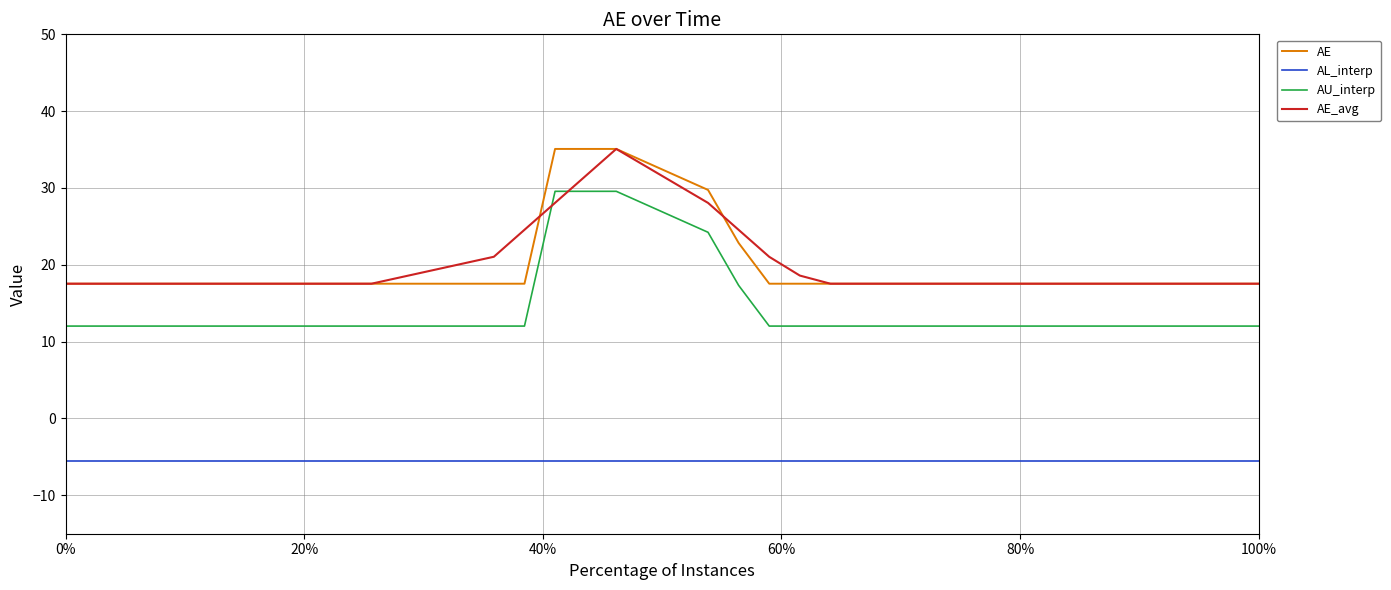

Is this an area chart (filled region under the line)?

No